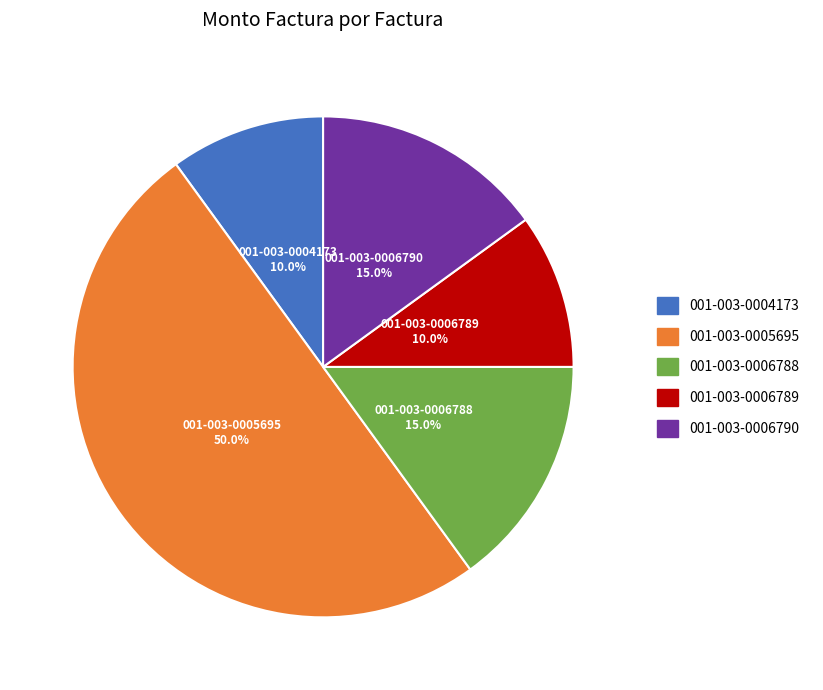

How much of the chart is everything except 001-003-0006789?

90.0%